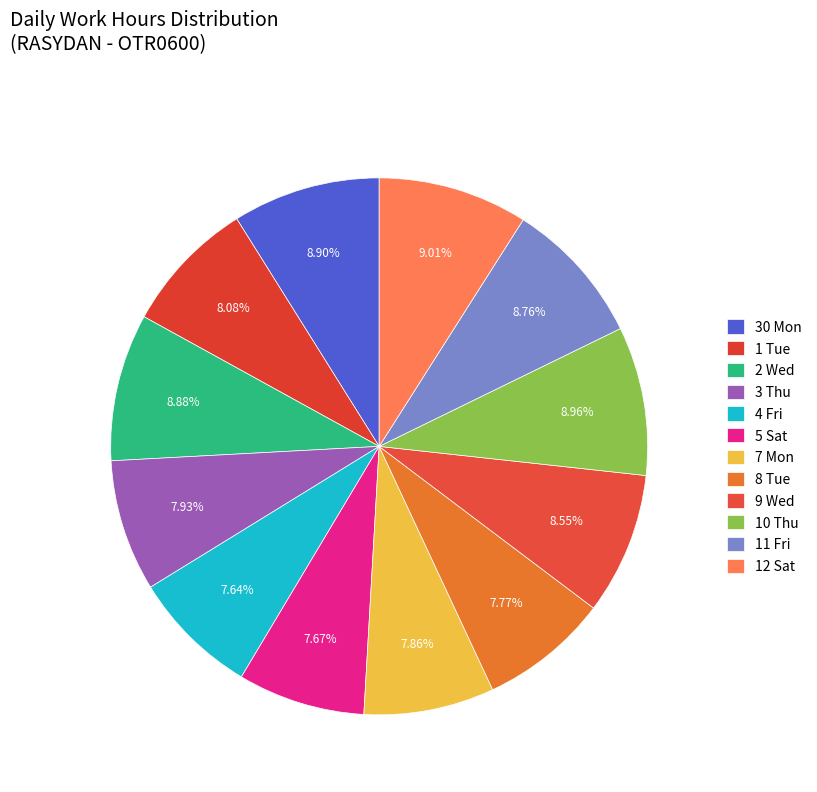

Which category has the smallest portion of the pie?

4 Fri